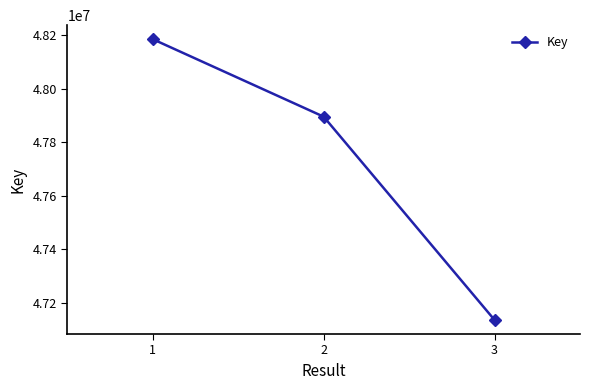

Is this an area chart (filled region under the line)?

No